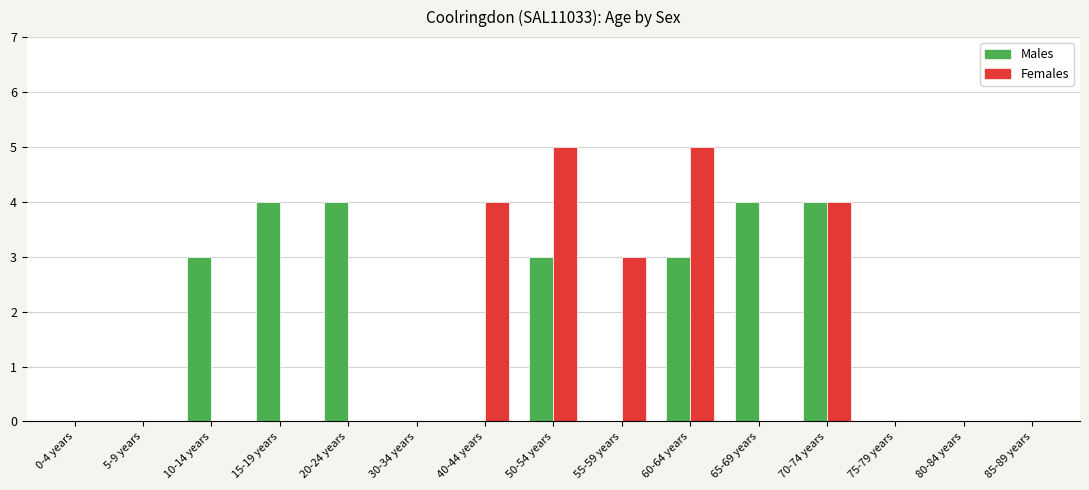

Is it true that Males equals 3 at 55-59 years?

False